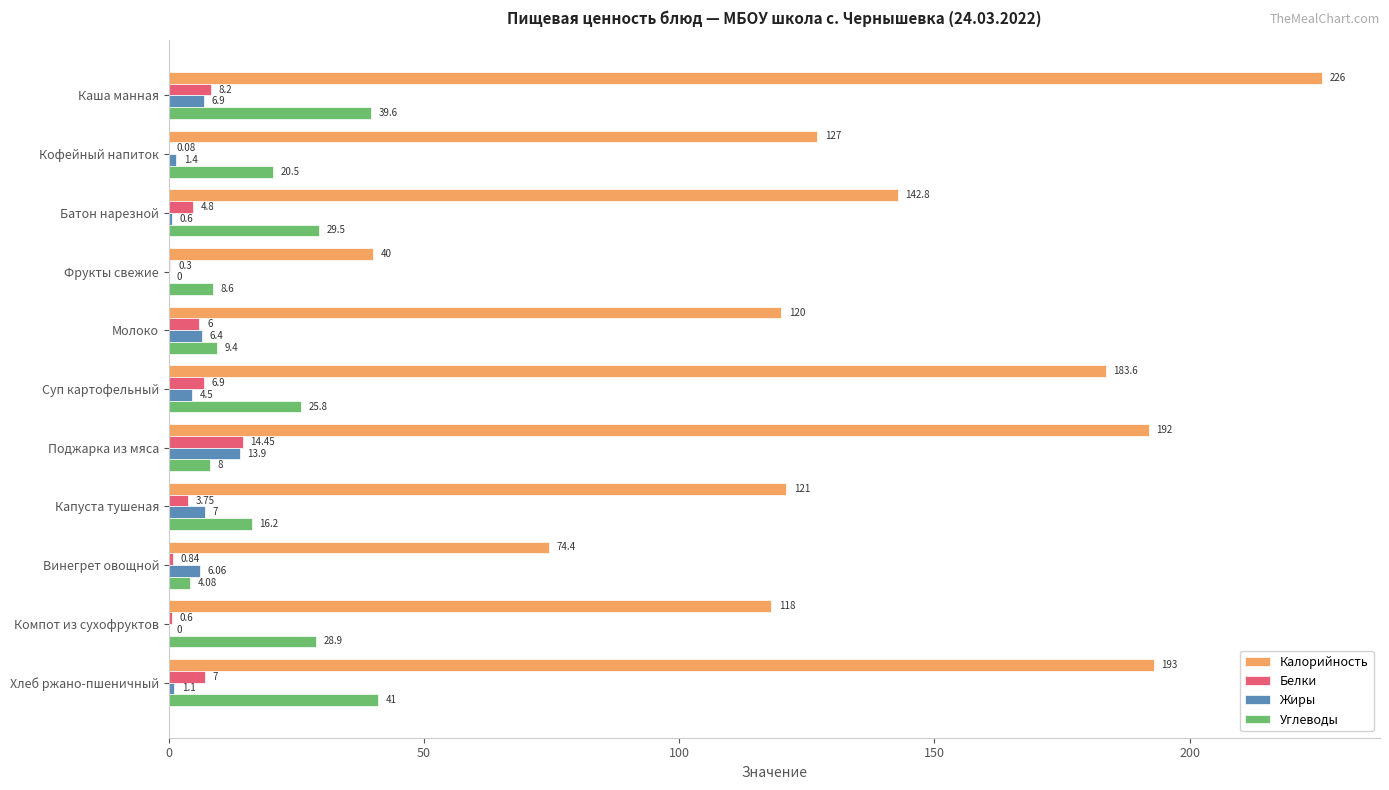

What is the maximum value shown in the chart?

226.0